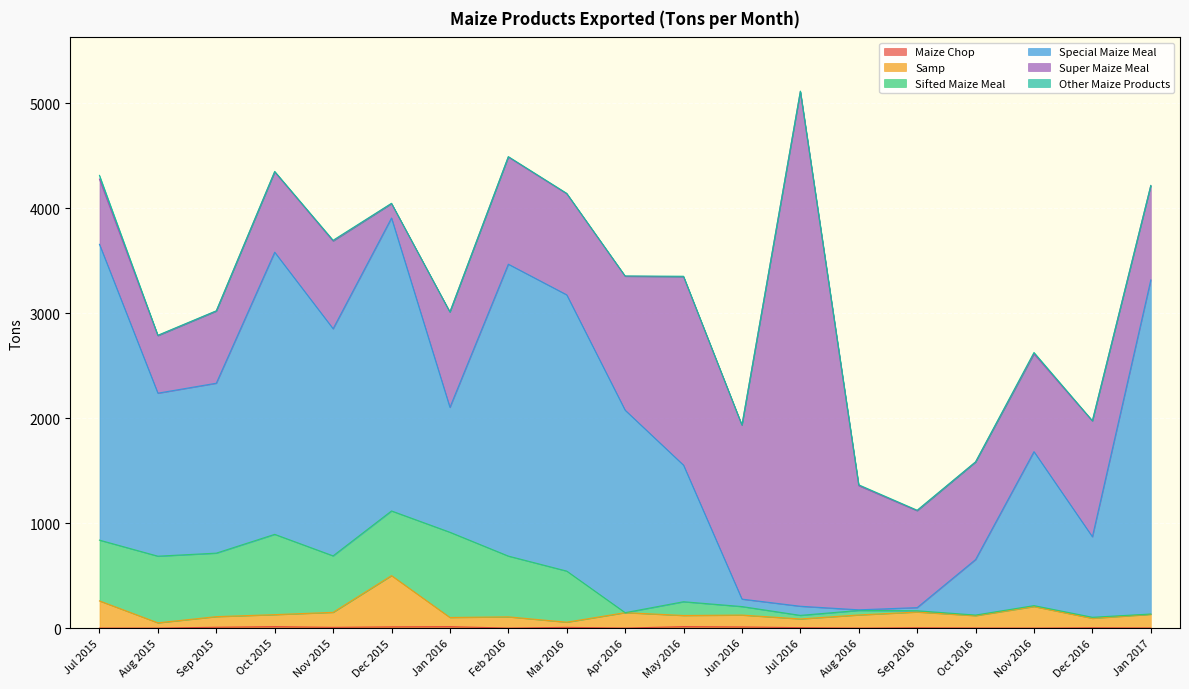

Rank the categories by Other Maize Products value from highest to lowest.

Jul 2015, Nov 2016, Aug 2016, Nov 2015, Oct 2015, May 2016, Sep 2016, Aug 2015, Feb 2016, Mar 2016, Jul 2016, Sep 2015, Dec 2015, Apr 2016, Dec 2016, Jun 2016, Oct 2016, Jan 2016, Jan 2017